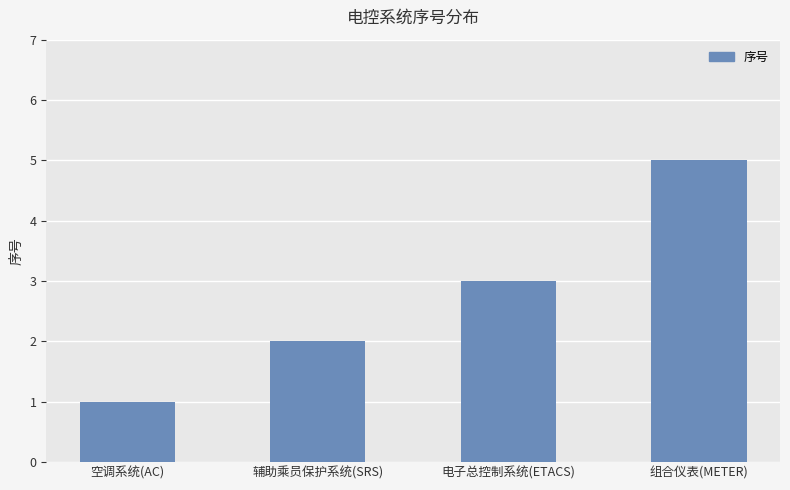

List the labels in order of value, largest first.

组合仪表(METER), 电子总控制系统(ETACS), 辅助乘员保护系统(SRS), 空调系统(AC)